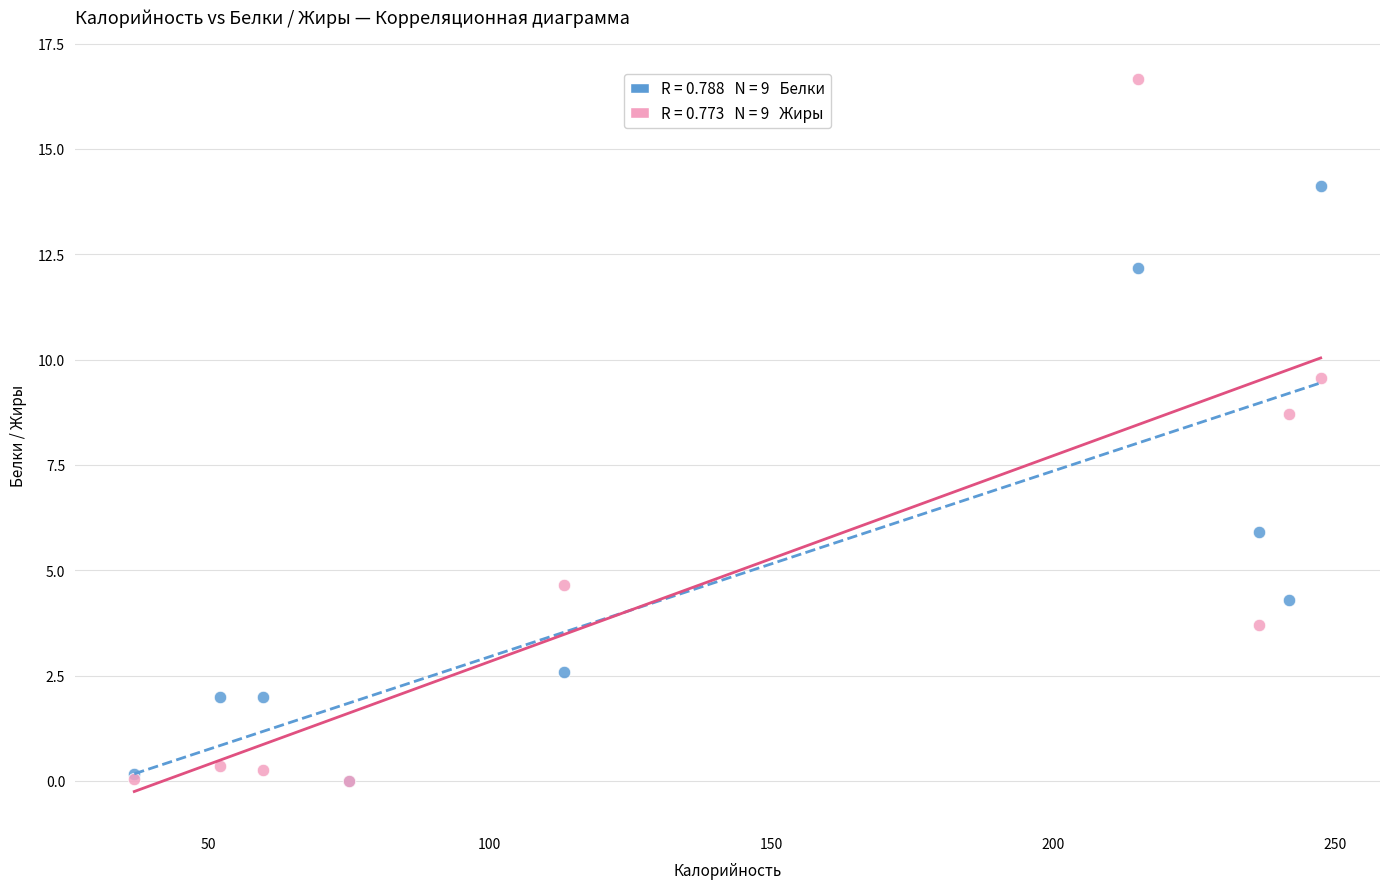

Across all series, what Y value is closest to 8?

8.7